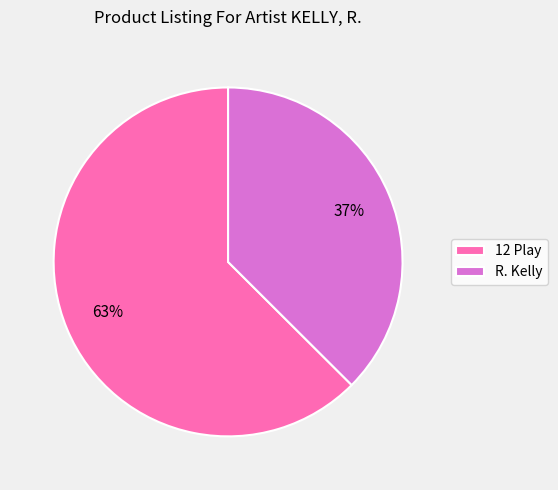

Which category accounts for the majority?

12 Play